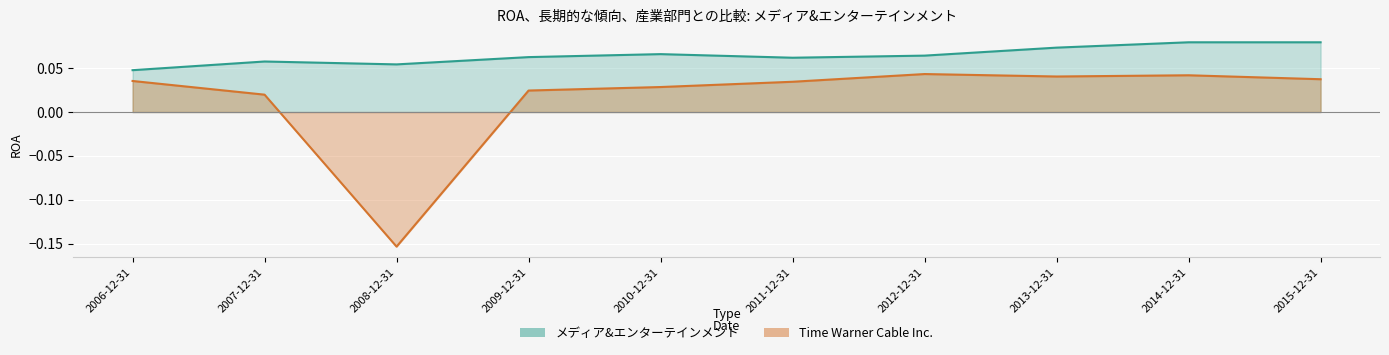

The Time Warner Cable Inc. series shows 0.1 at 2014-12-31. True or false?

False